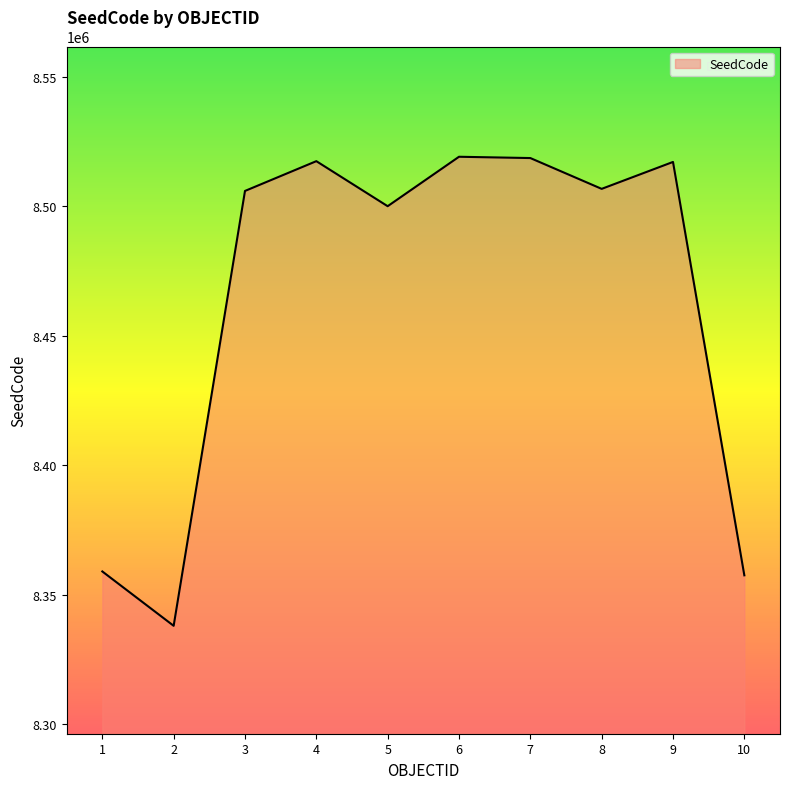

What is the difference between the values at 1 and 4?

158505